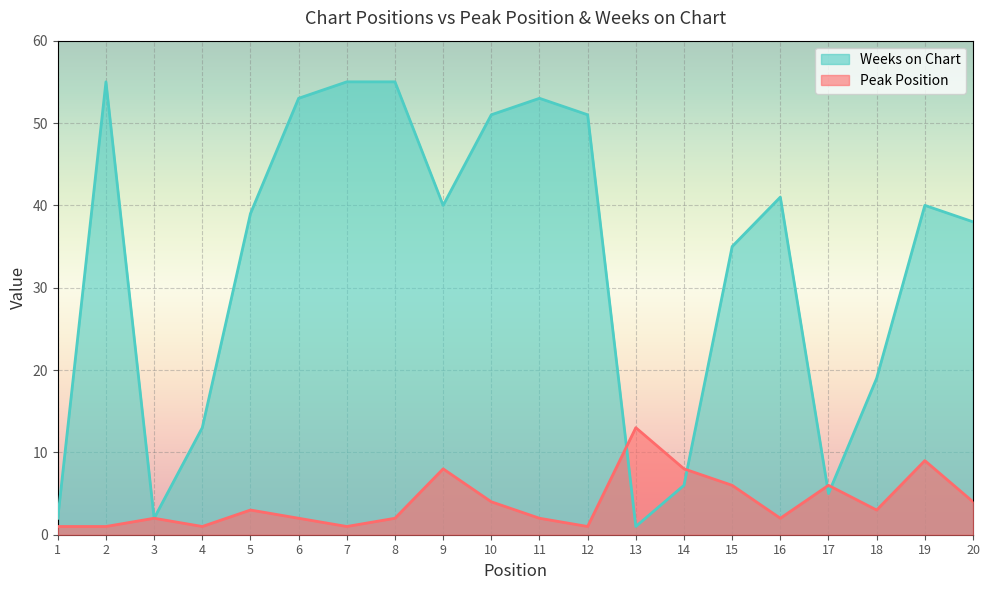

At which label is Weeks on Chart closest to 28?

15